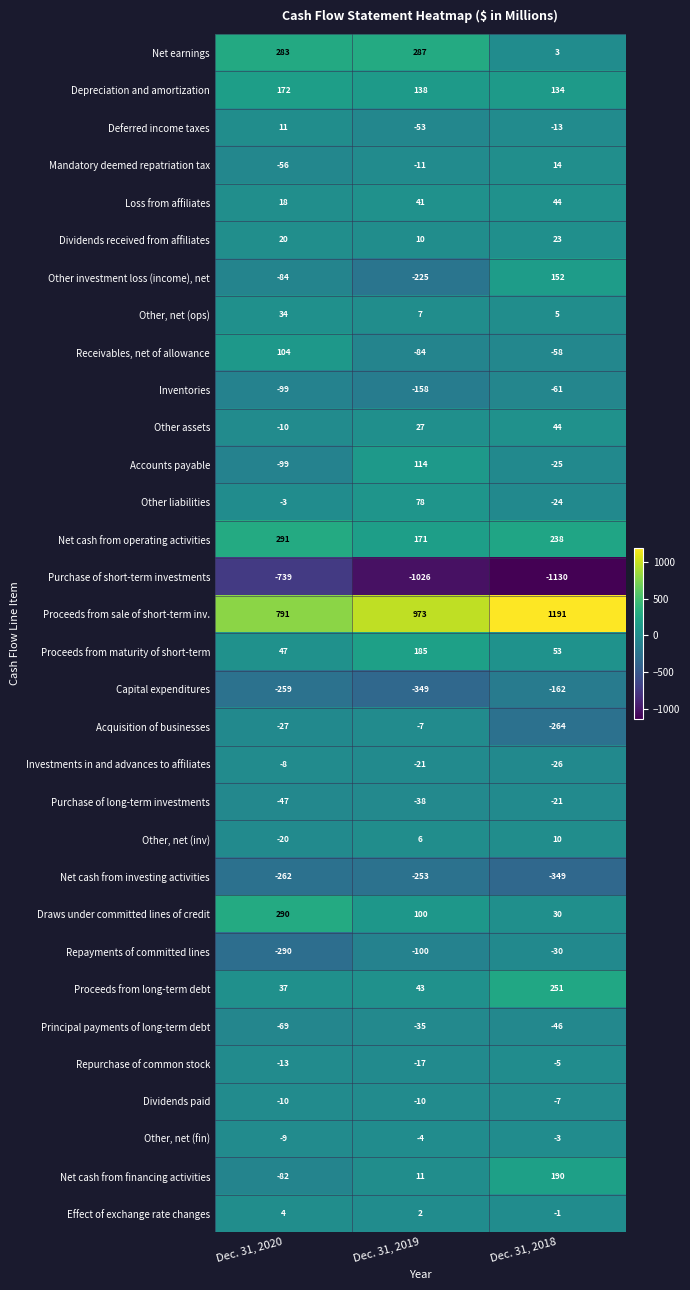

At Dec. 31, 2019, list the series in order from largest to smallest.

Proceeds from sale of short-term inv., Net earnings, Proceeds from maturity of short-term, Net cash from operating activities, Depreciation and amortization, Accounts payable, Draws under committed lines of credit, Other liabilities, Proceeds from long-term debt, Loss from affiliates, Other assets, Net cash from financing activities, Dividends received from affiliates, Other, net (ops), Other, net (inv), Effect of exchange rate changes, Other, net (fin), Acquisition of businesses, Dividends paid, Mandatory deemed repatriation tax, Repurchase of common stock, Investments in and advances to affiliates, Principal payments of long-term debt, Purchase of long-term investments, Deferred income taxes, Receivables, net of allowance, Repayments of committed lines, Inventories, Other investment loss (income), net, Net cash from investing activities, Capital expenditures, Purchase of short-term investments